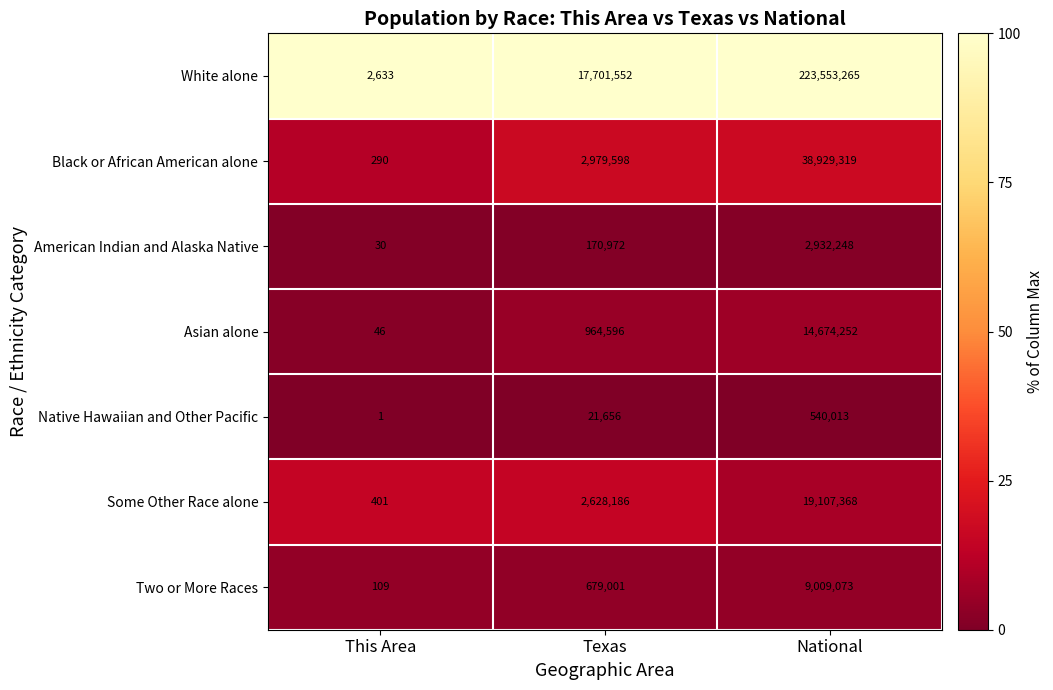

Which label corresponds to the largest value in the chart?

National